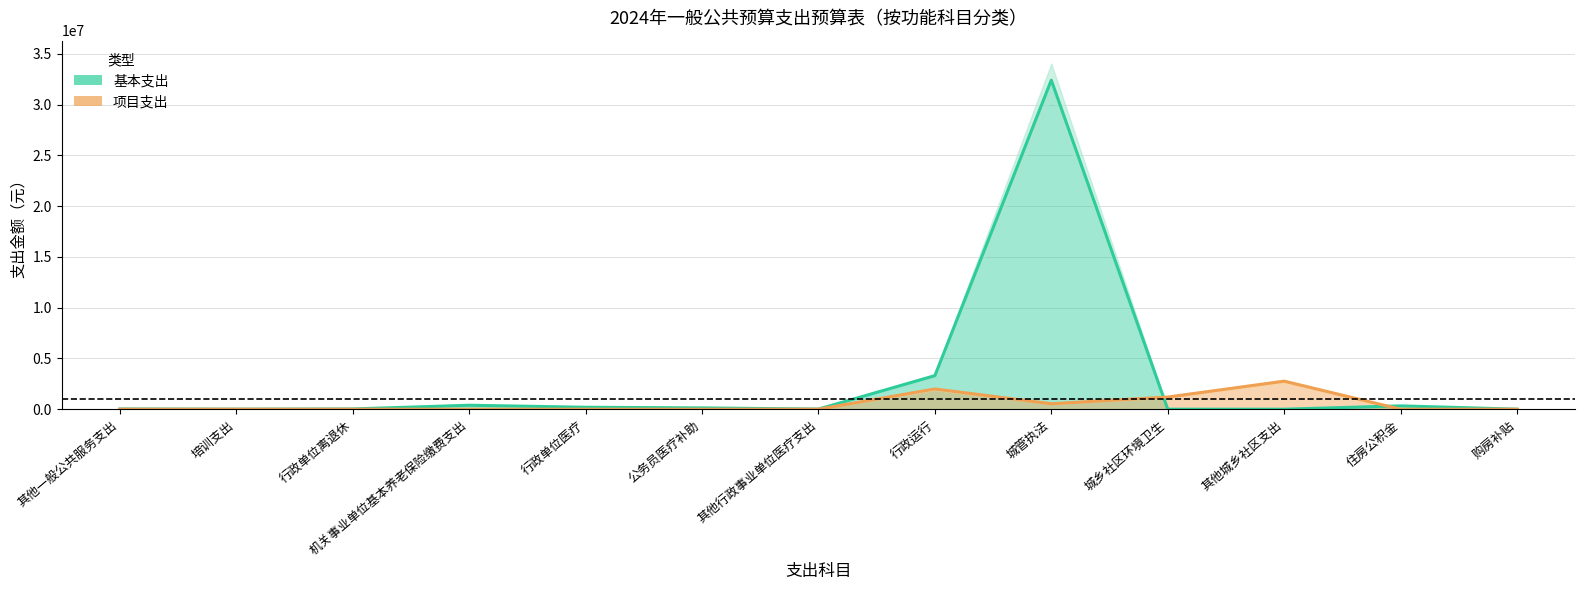

Which has a higher value, 行政单位医疗 or 购房补贴?

行政单位医疗